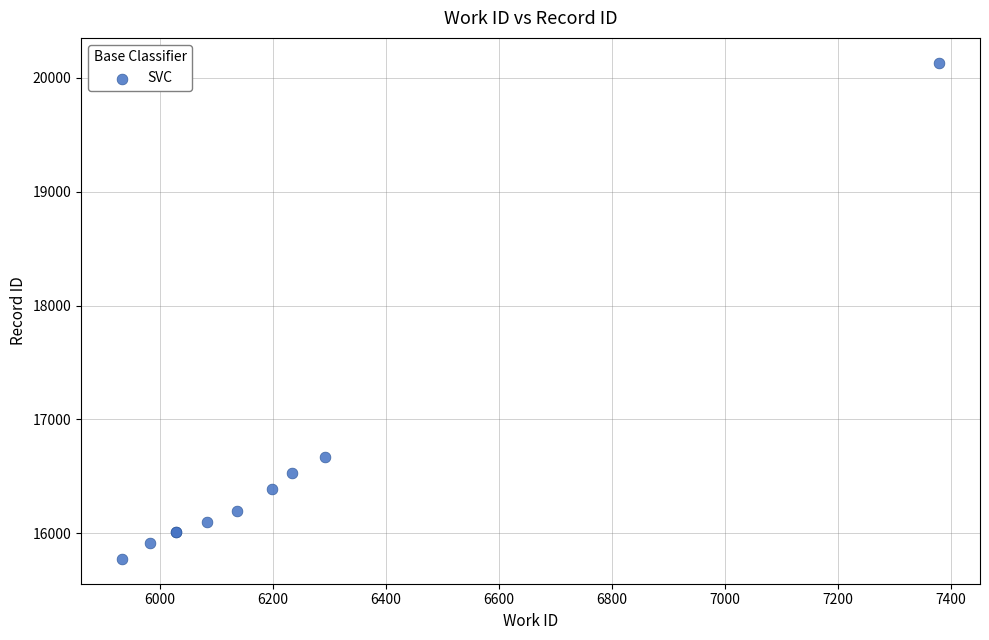

What Y value in the scatter plot is closest to 17953?

16667